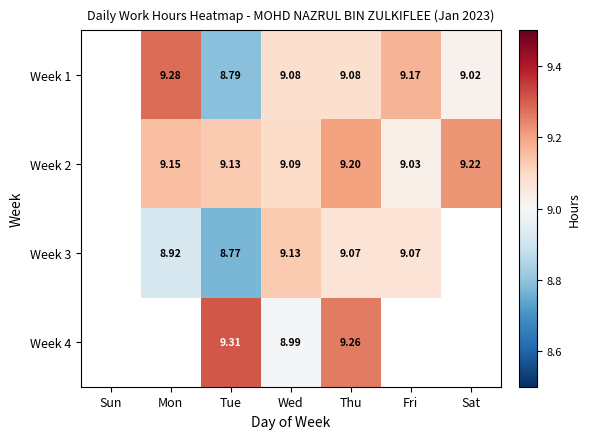

Is the value of Week 2 at Thu greater than the value of Week 3 at Thu?

Yes